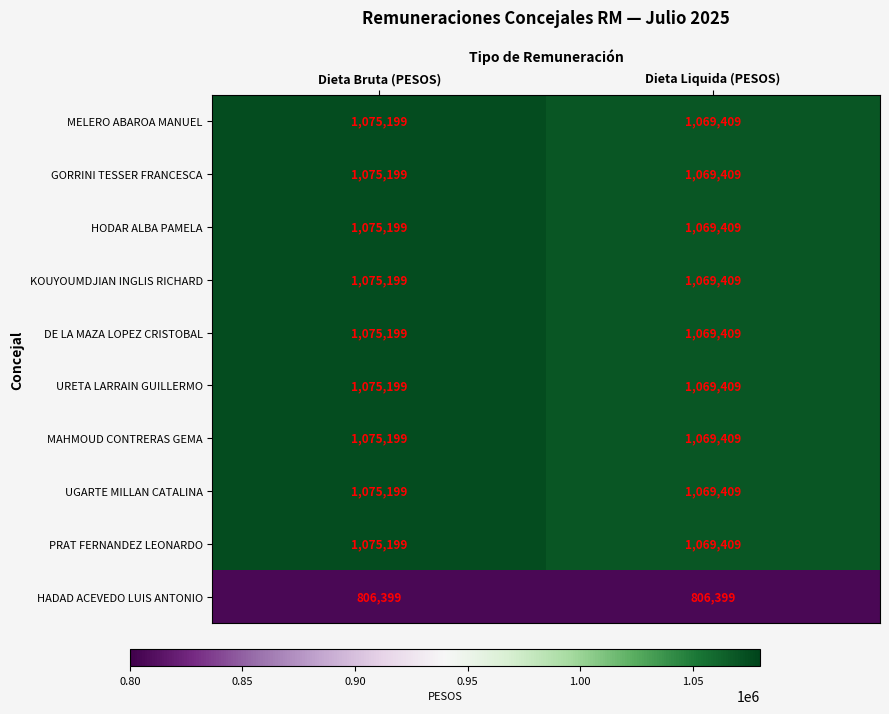

Is it true that URETA LARRAIN GUILLERMO equals 1604726 at Dieta Bruta (PESOS)?

False